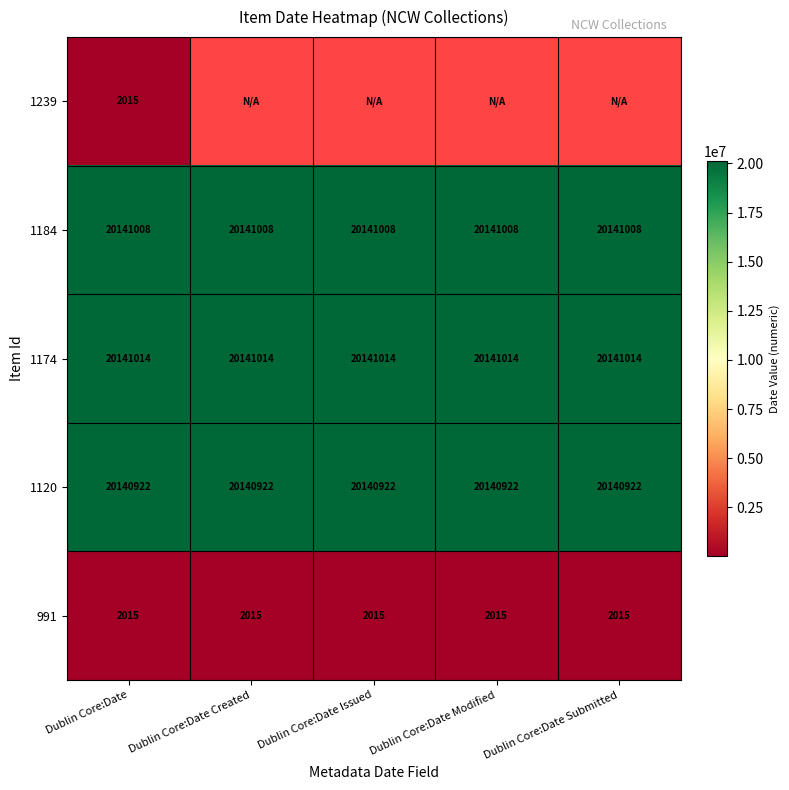

What is the highest value of the 1184 series?

20141008